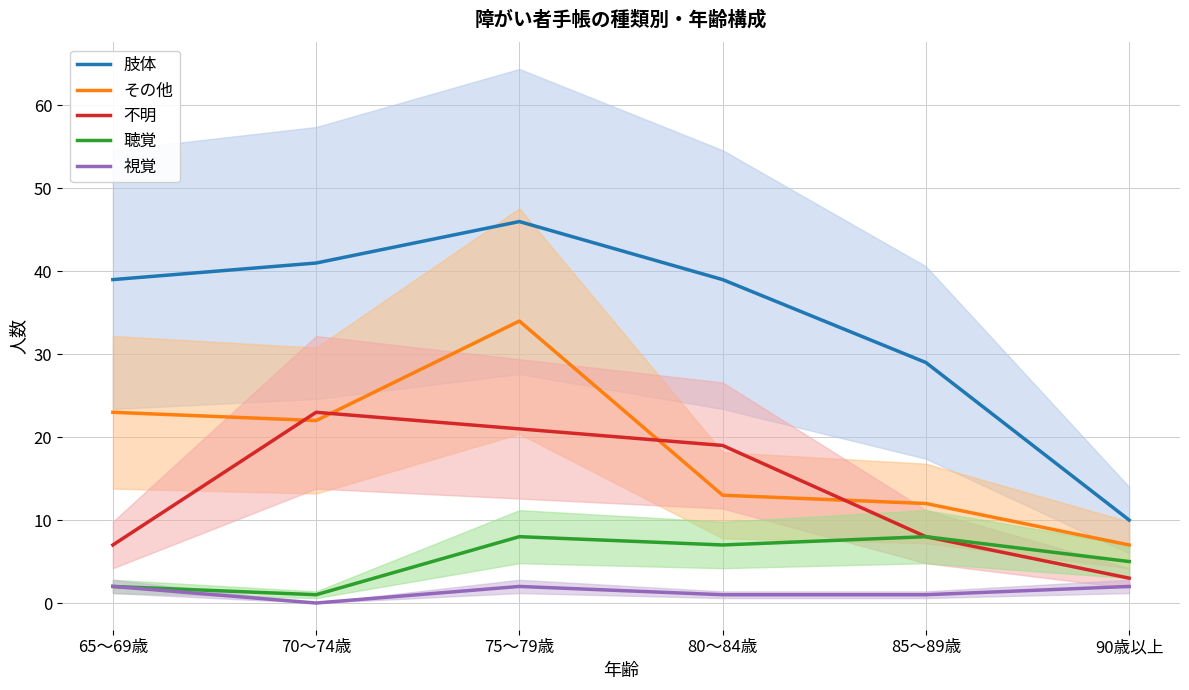

True or false: 肢体 and その他 cross at least once.

False